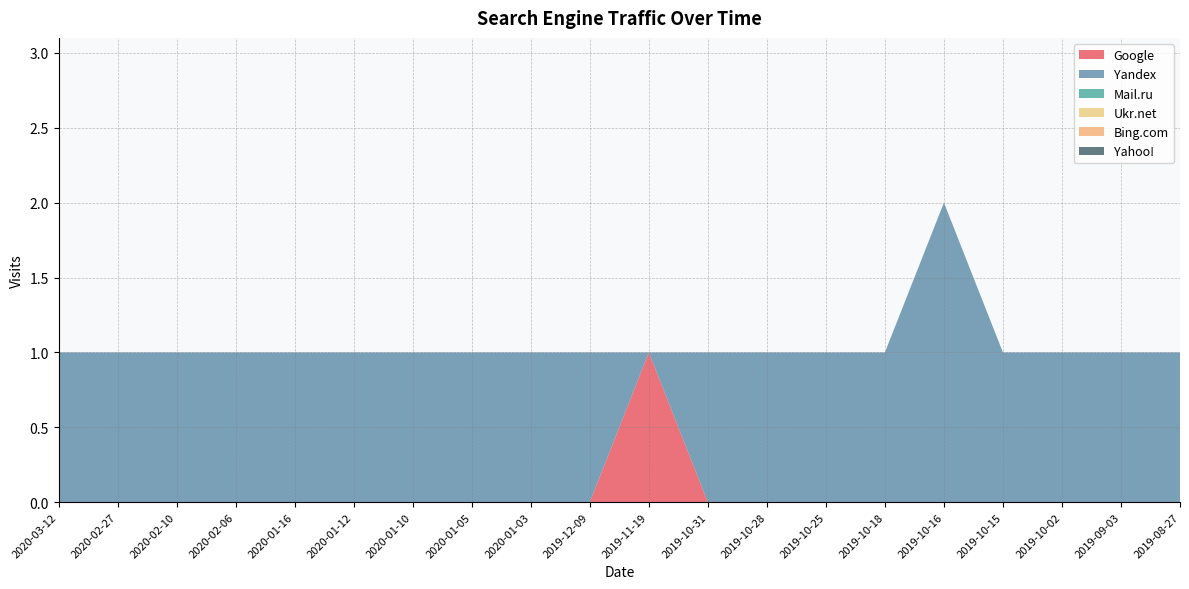

Reading left to right, extract all data points from this chart.

Google: 2020-03-12=0	2020-02-27=0	2020-02-10=0	2020-02-06=0	2020-01-16=0	2020-01-12=0	2020-01-10=0	2020-01-05=0	2020-01-03=0	2019-12-09=0	2019-11-19=1	2019-10-31=0	2019-10-28=0	2019-10-25=0	2019-10-18=0	2019-10-16=0	2019-10-15=0	2019-10-02=0	2019-09-03=0	2019-08-27=0
Yandex: 2020-03-12=1	2020-02-27=1	2020-02-10=1	2020-02-06=1	2020-01-16=1	2020-01-12=1	2020-01-10=1	2020-01-05=1	2020-01-03=1	2019-12-09=1	2019-11-19=0	2019-10-31=1	2019-10-28=1	2019-10-25=1	2019-10-18=1	2019-10-16=2	2019-10-15=1	2019-10-02=1	2019-09-03=1	2019-08-27=1
Mail.ru: 2020-03-12=0	2020-02-27=0	2020-02-10=0	2020-02-06=0	2020-01-16=0	2020-01-12=0	2020-01-10=0	2020-01-05=0	2020-01-03=0	2019-12-09=0	2019-11-19=0	2019-10-31=0	2019-10-28=0	2019-10-25=0	2019-10-18=0	2019-10-16=0	2019-10-15=0	2019-10-02=0	2019-09-03=0	2019-08-27=0
Ukr.net: 2020-03-12=0	2020-02-27=0	2020-02-10=0	2020-02-06=0	2020-01-16=0	2020-01-12=0	2020-01-10=0	2020-01-05=0	2020-01-03=0	2019-12-09=0	2019-11-19=0	2019-10-31=0	2019-10-28=0	2019-10-25=0	2019-10-18=0	2019-10-16=0	2019-10-15=0	2019-10-02=0	2019-09-03=0	2019-08-27=0
Bing.com: 2020-03-12=0	2020-02-27=0	2020-02-10=0	2020-02-06=0	2020-01-16=0	2020-01-12=0	2020-01-10=0	2020-01-05=0	2020-01-03=0	2019-12-09=0	2019-11-19=0	2019-10-31=0	2019-10-28=0	2019-10-25=0	2019-10-18=0	2019-10-16=0	2019-10-15=0	2019-10-02=0	2019-09-03=0	2019-08-27=0
Yahoo!: 2020-03-12=0	2020-02-27=0	2020-02-10=0	2020-02-06=0	2020-01-16=0	2020-01-12=0	2020-01-10=0	2020-01-05=0	2020-01-03=0	2019-12-09=0	2019-11-19=0	2019-10-31=0	2019-10-28=0	2019-10-25=0	2019-10-18=0	2019-10-16=0	2019-10-15=0	2019-10-02=0	2019-09-03=0	2019-08-27=0